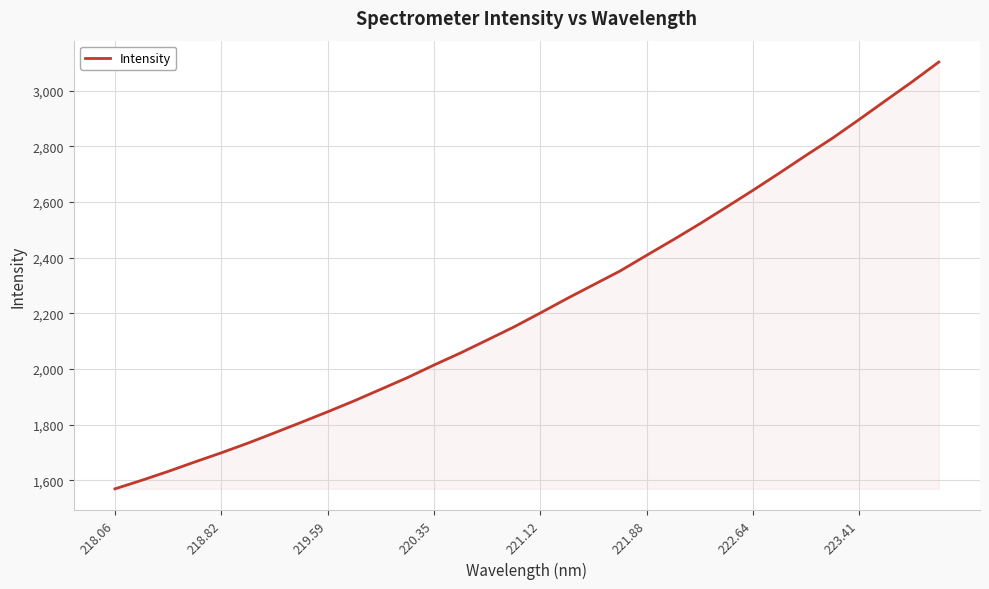

Does the chart display data point markers on the line(s)?

No